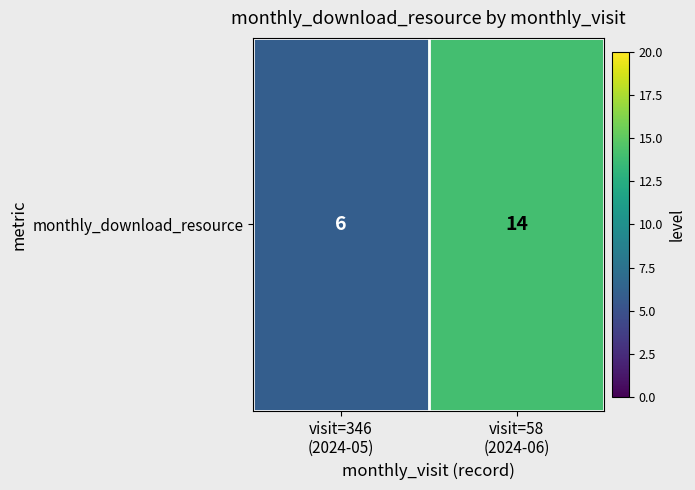

Which has a higher value, visit=58
(2024-06) or visit=346
(2024-05)?

visit=58
(2024-06)